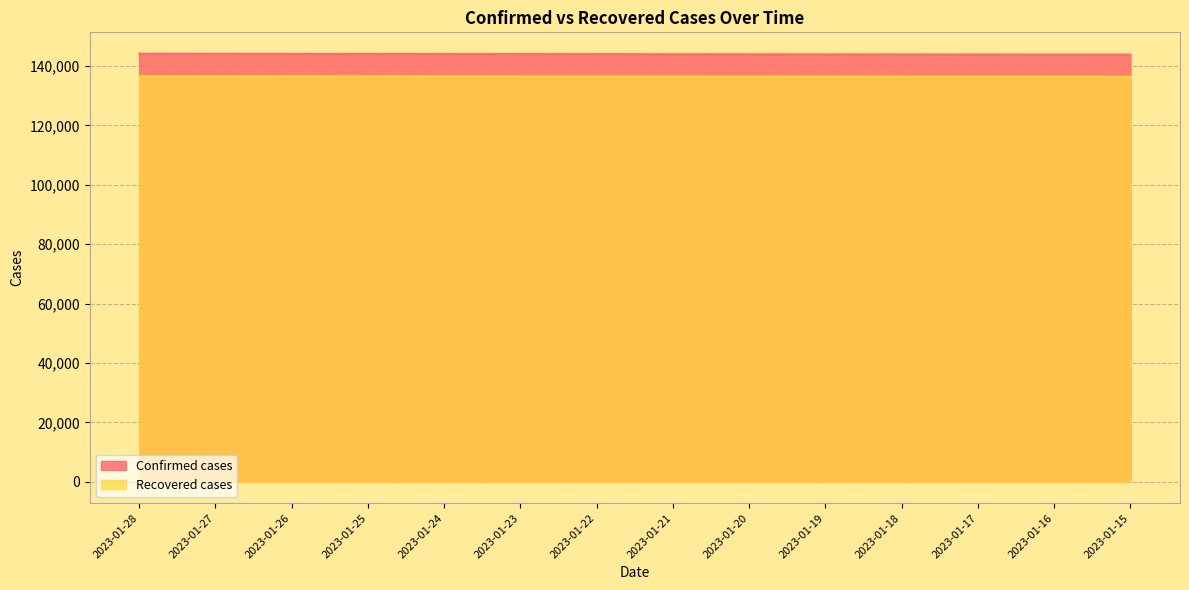

The Recovered cases series shows 202316 at 2023-01-26. True or false?

False